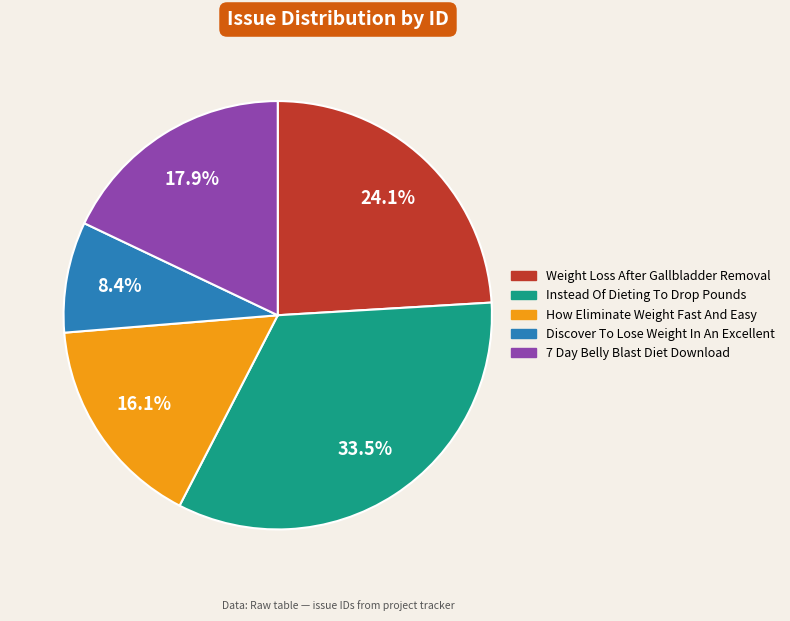

How many slices are in this pie chart?

5